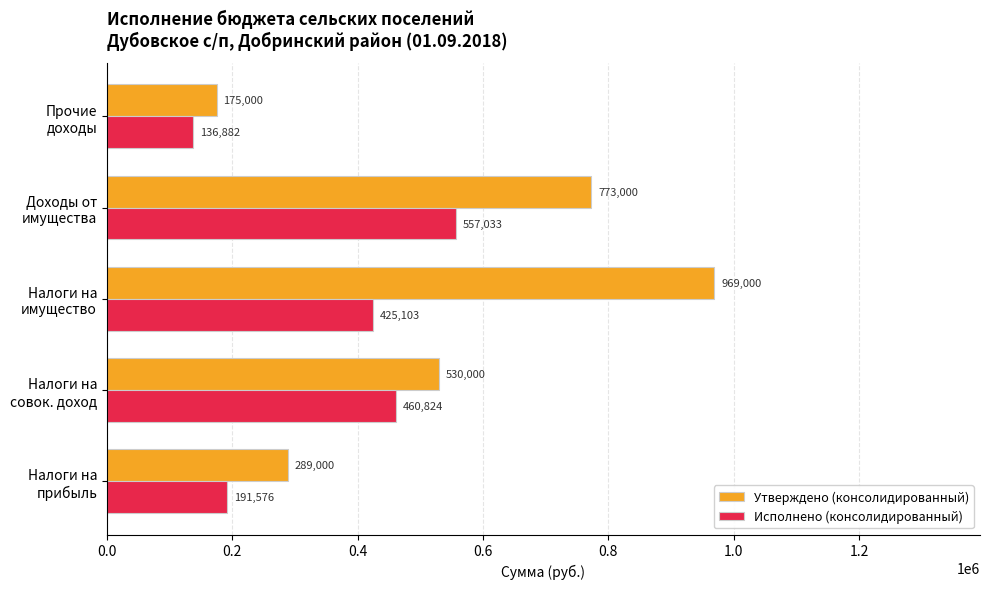

How many Утверждено (консолидированный) values are between 289000 and 773000?

3